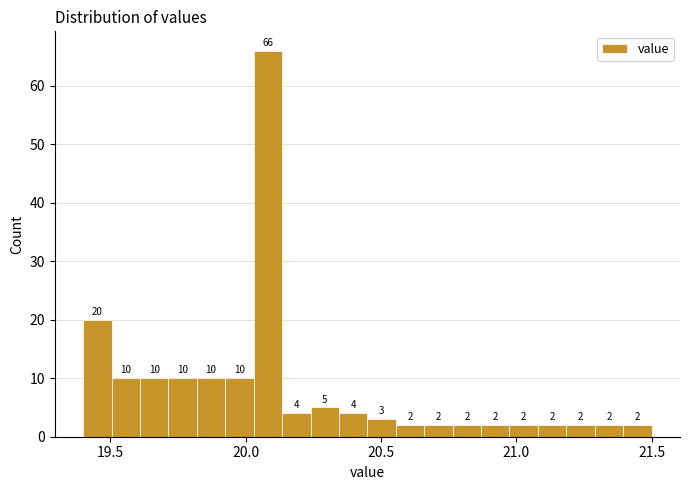

Read against the x-axis, roughly where is the centre of the tallest bar?

20.10